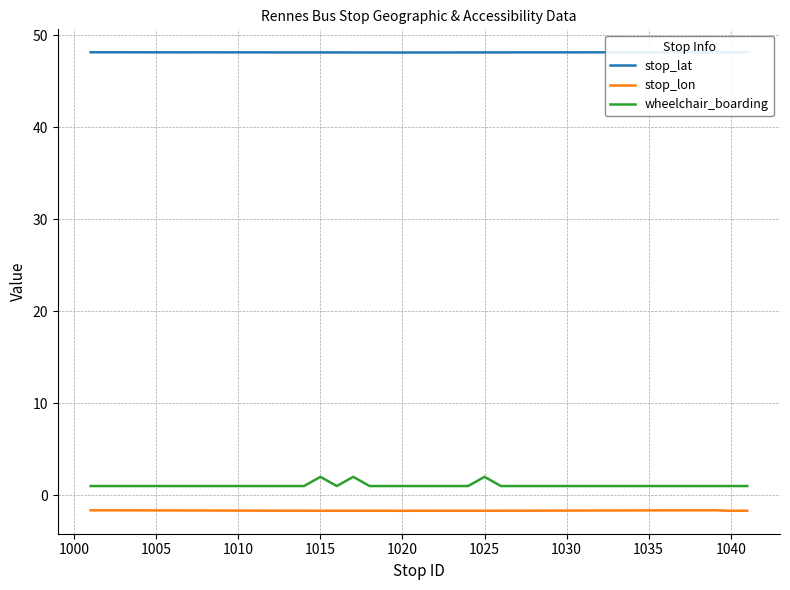

True or false: wheelchair_boarding and stop_lon cross at least once.

False